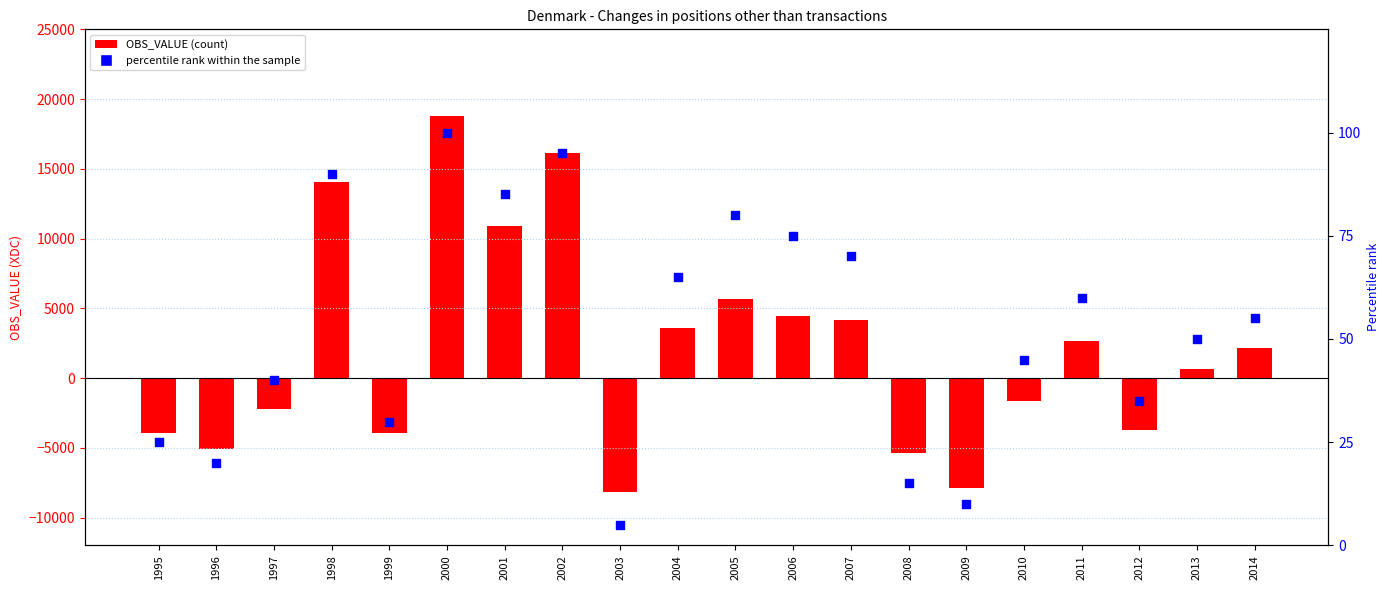

Which series has the largest Y range (max minus min)?

OBS_VALUE